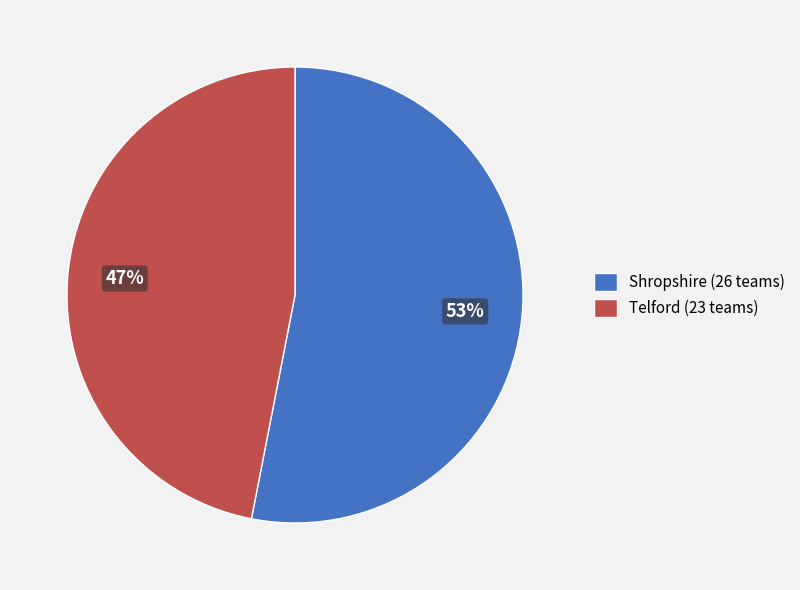

Do Telford and Shropshire together represent more than half of the pie?

Yes